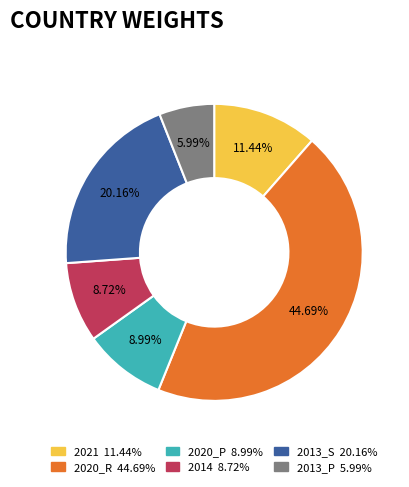

Is 2013_P the majority of the pie?

No